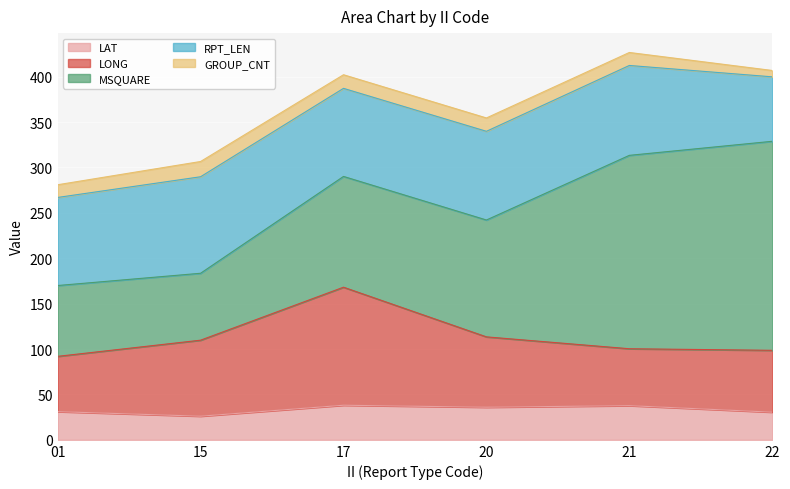

At which label does LONG first exceed 77?

15